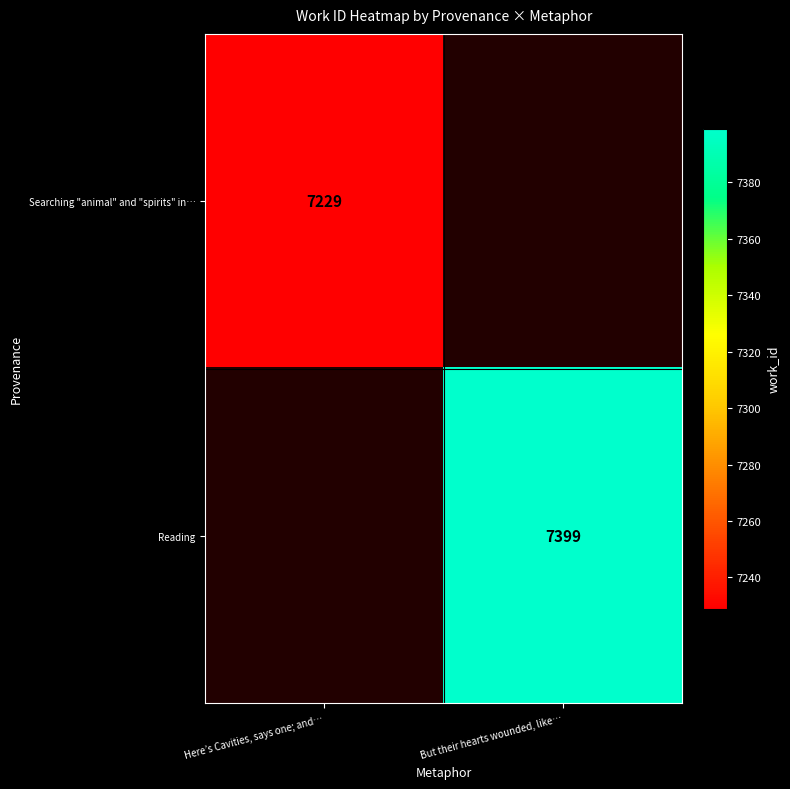

The value of Searching "animal" and "spirits" in… at Here’s Cavities, says one; and… is 10836. True or false?

False